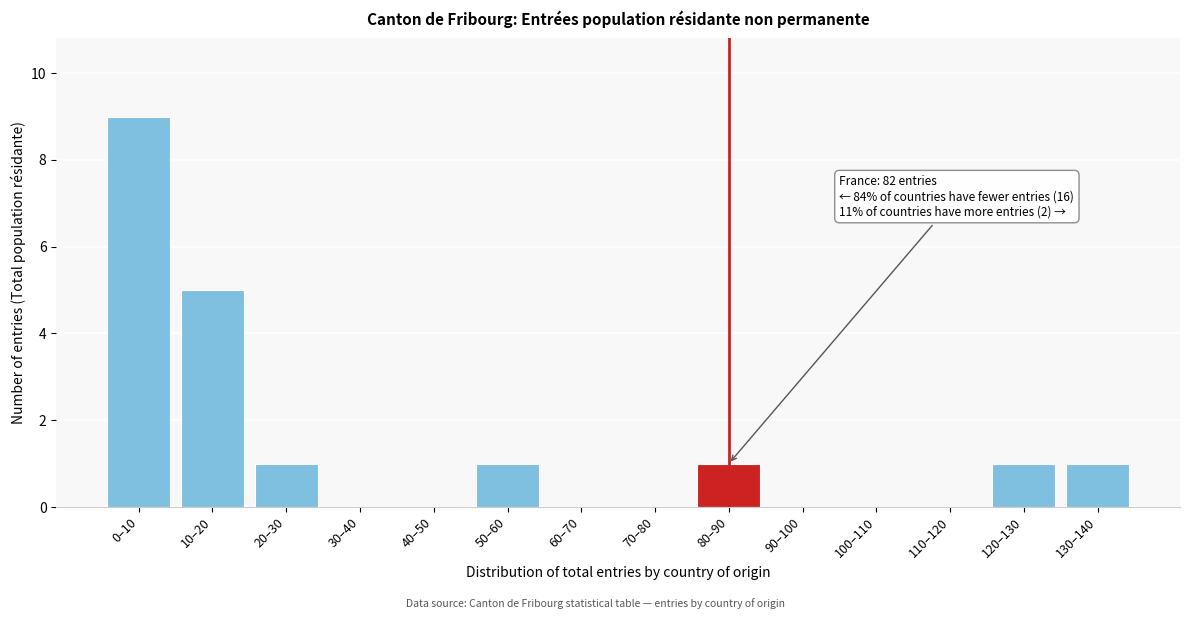

Reading left to right, extract all data points from this chart.

0–10=9	10–20=5	20–30=1	30–40=0	40–50=0	50–60=1	60–70=0	70–80=0	80–90=1	90–100=0	100–110=0	110–120=0	120–130=1	130–140=1